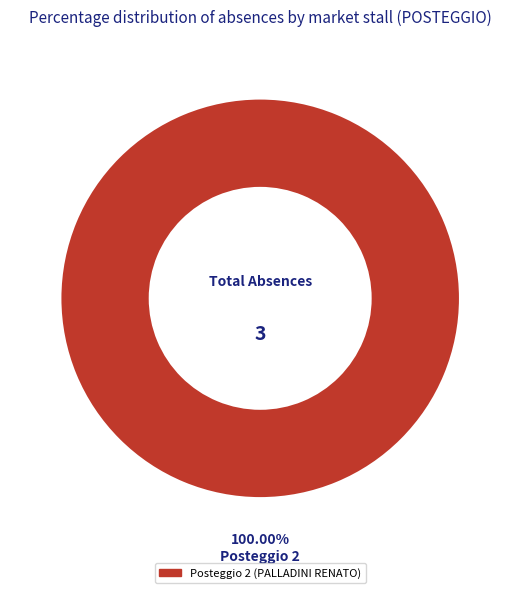

Is there a majority slice in this chart?

Yes